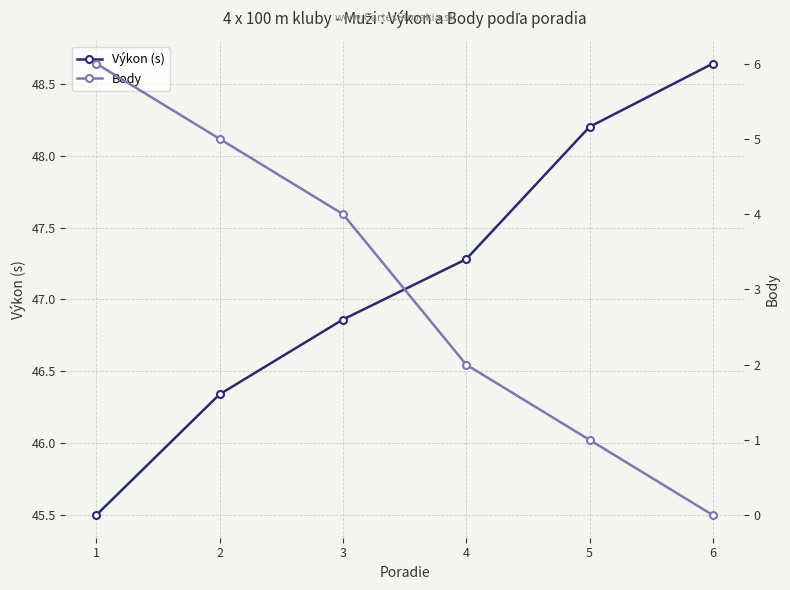

Is this an area chart (filled region under the line)?

No